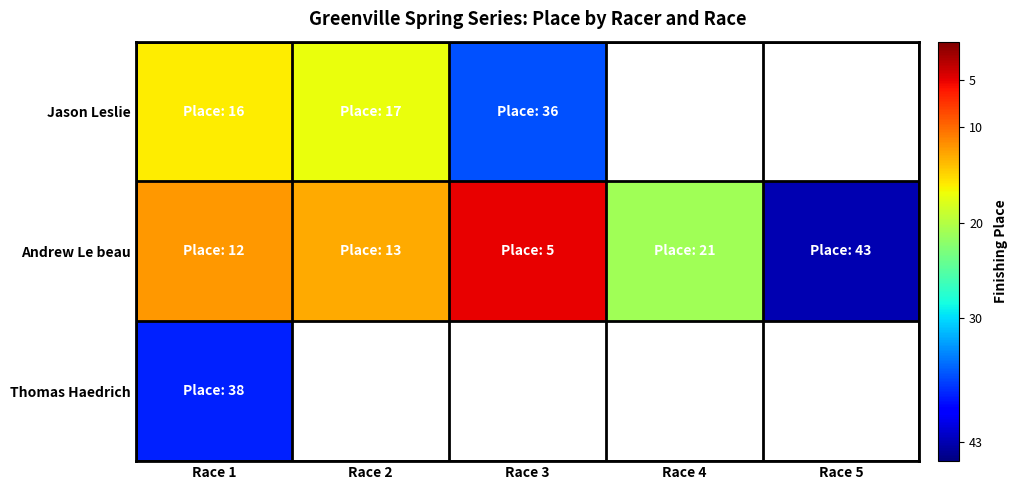

The value of Thomas Haedrich at Race 1 is 13.1. True or false?

False